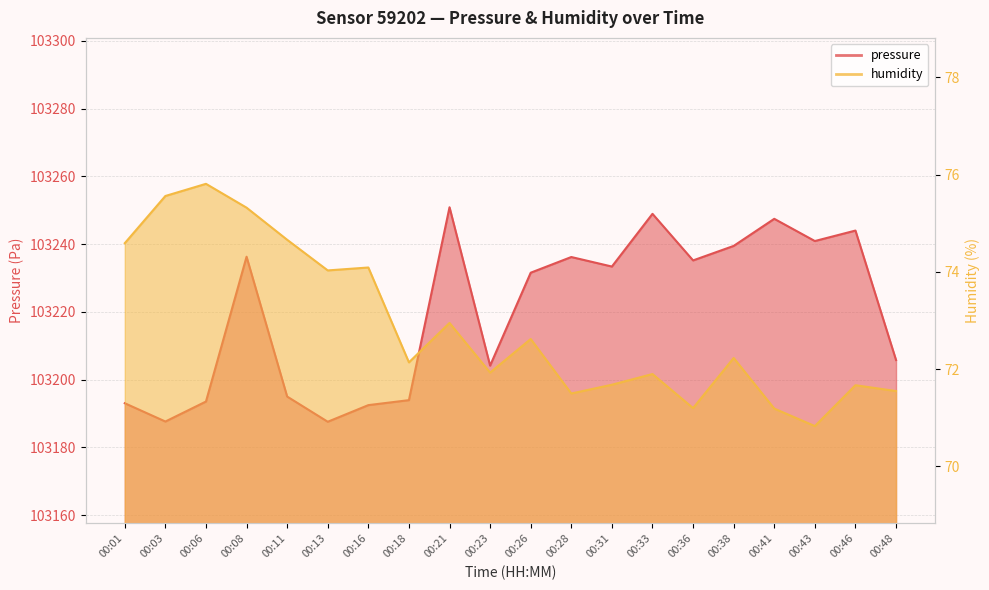

Which series has the largest total across all categories?

pressure